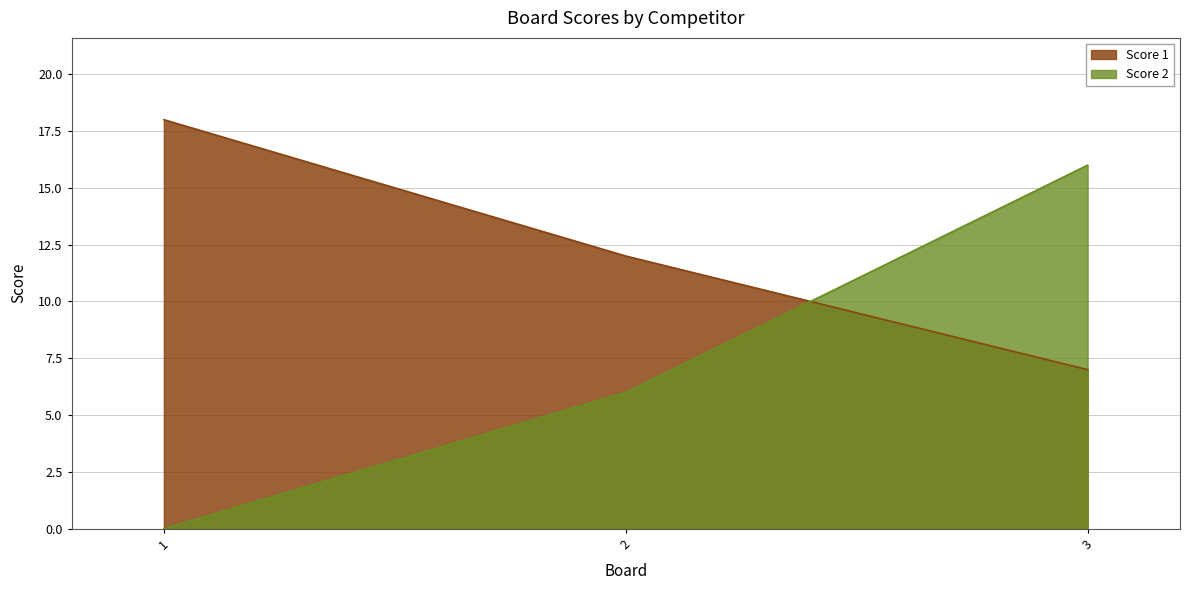

Between 2 and 3, which series saw the biggest shift?

Score 2